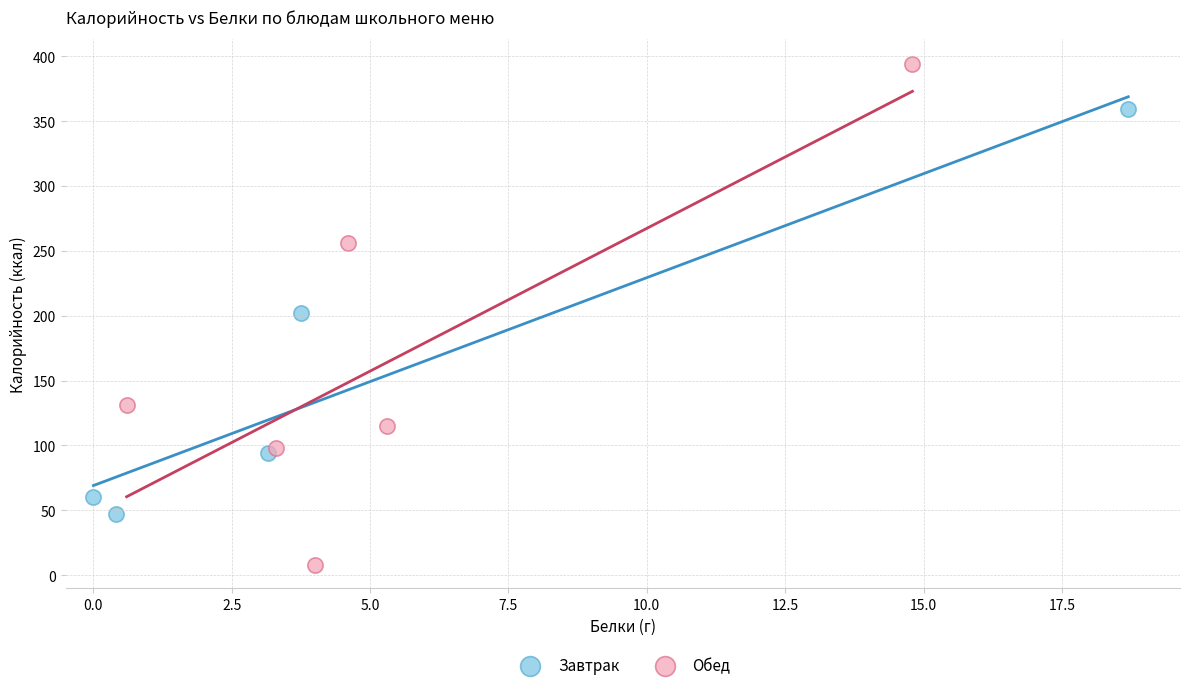

Which series has the widest spread of Y values?

Обед